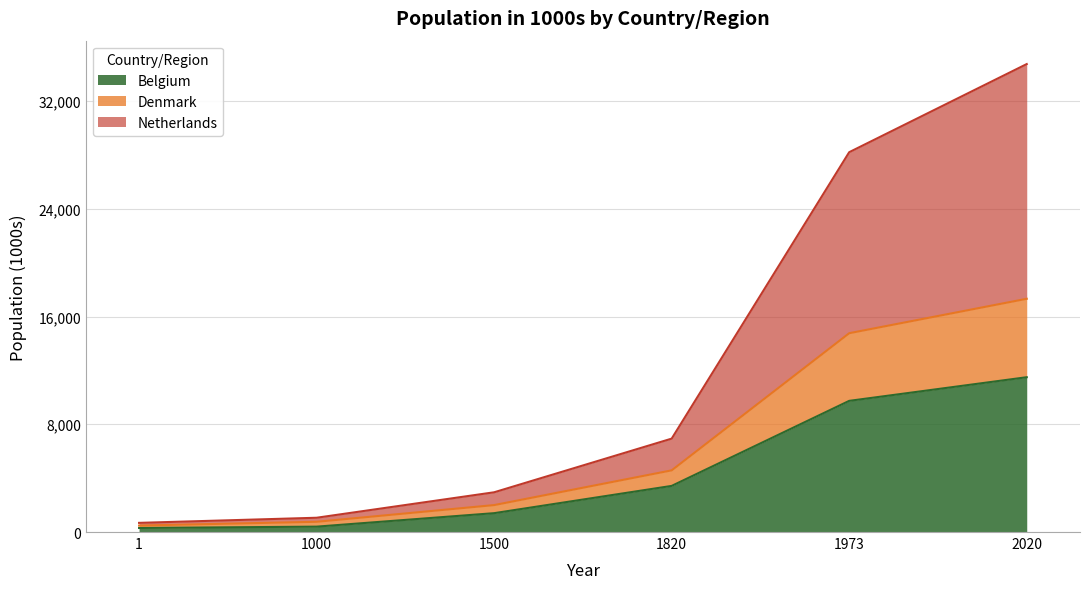

The Netherlands series shows 23893 at 1973. True or false?

False